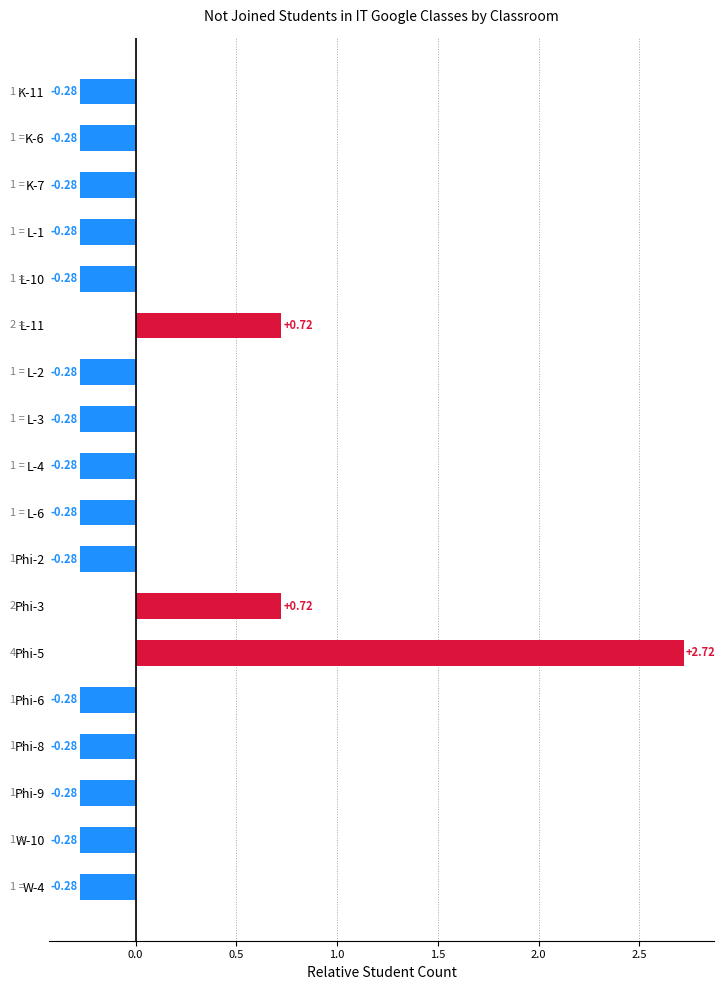

What is the sum of the values at K-11 and L-3?

-0.6